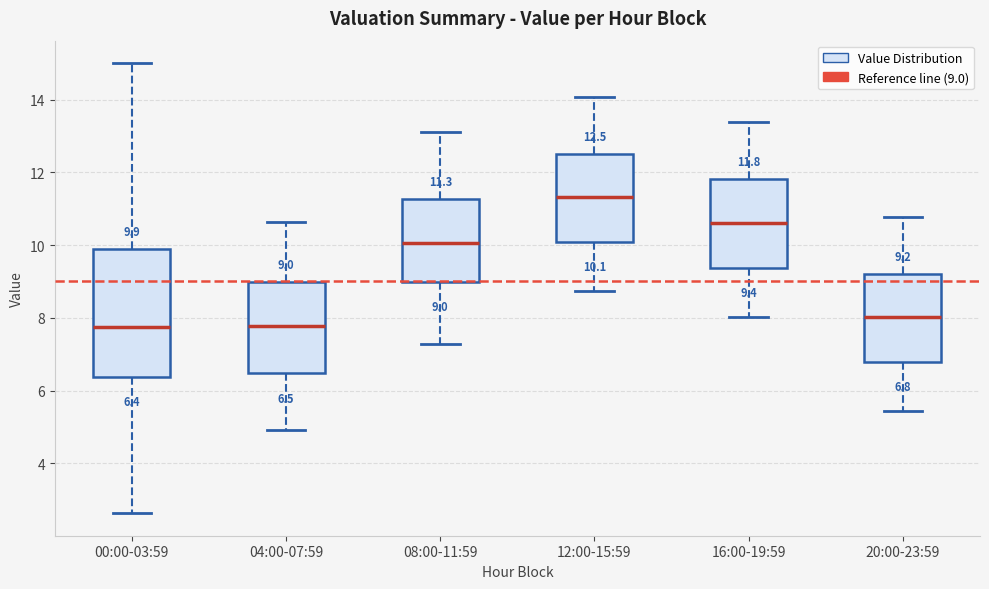

Which box's median line is the highest?

12:00-15:59